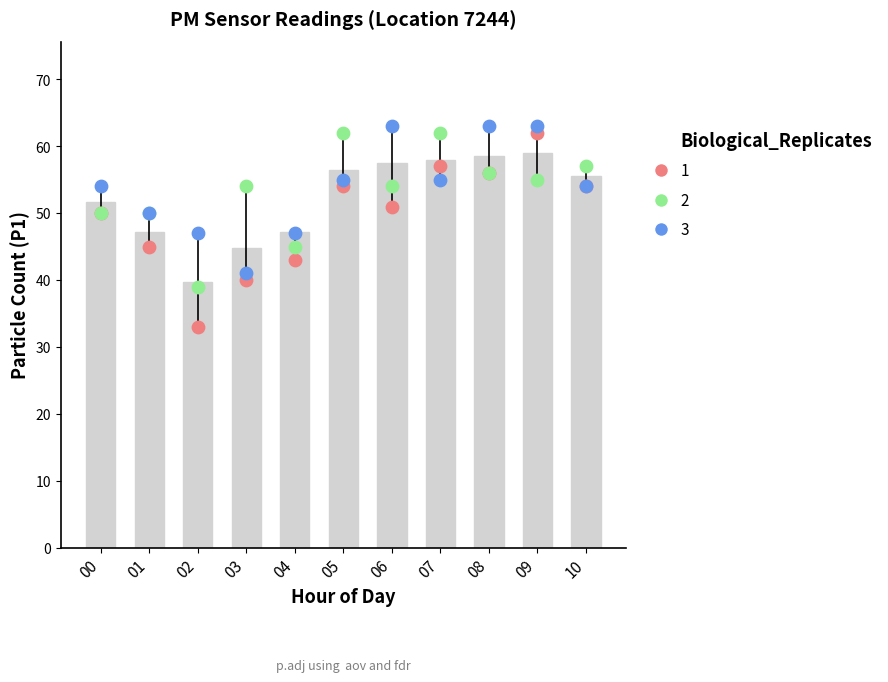

At how many categories does at least one series exceed 37?

11